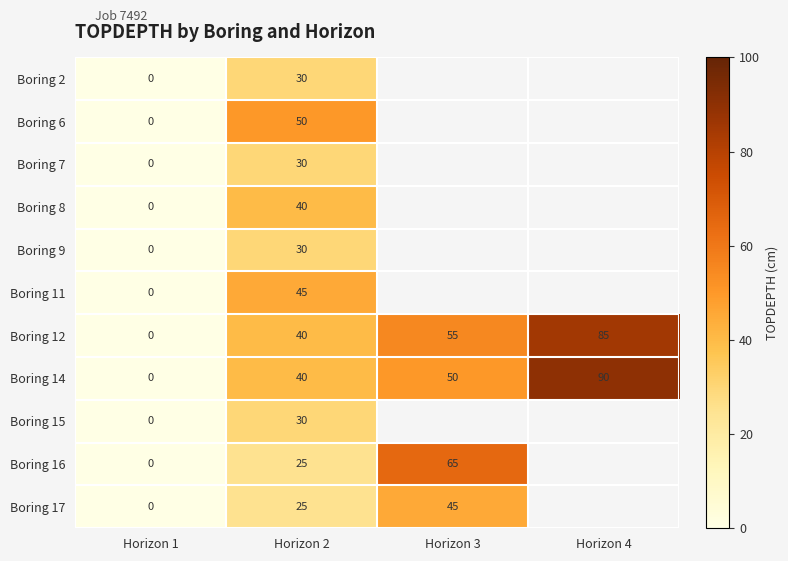

Is the value of Boring 14 at Horizon 3 greater than the value of Boring 17 at Horizon 1?

Yes